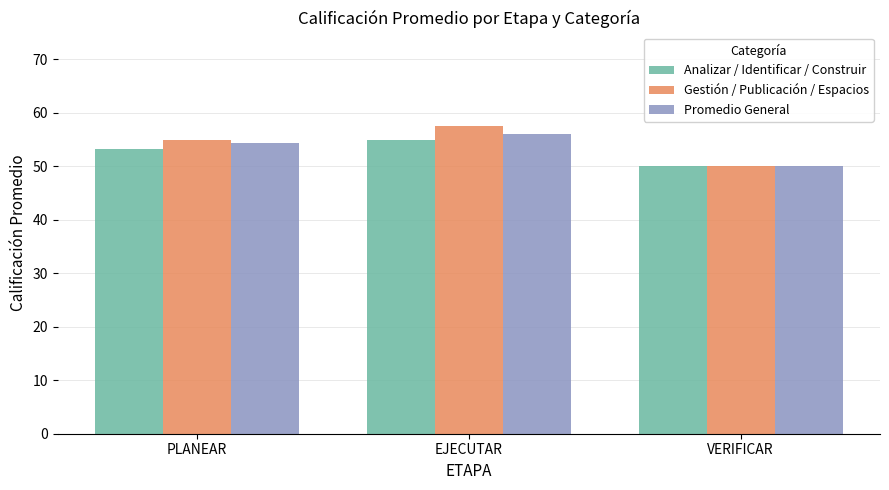

What are all the series names shown in the legend?

Analizar / Identificar / Construir, Gestión / Publicación / Espacios, Promedio General